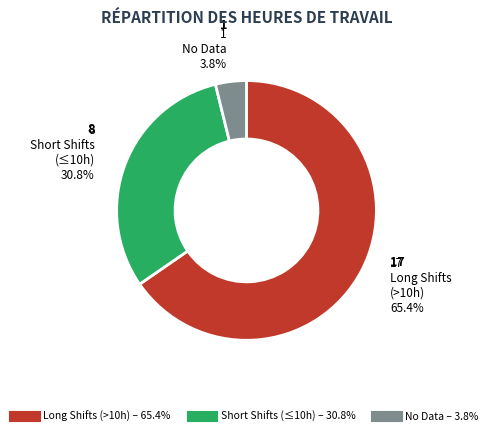

Is there any slice that represents more than half of the pie?

Yes